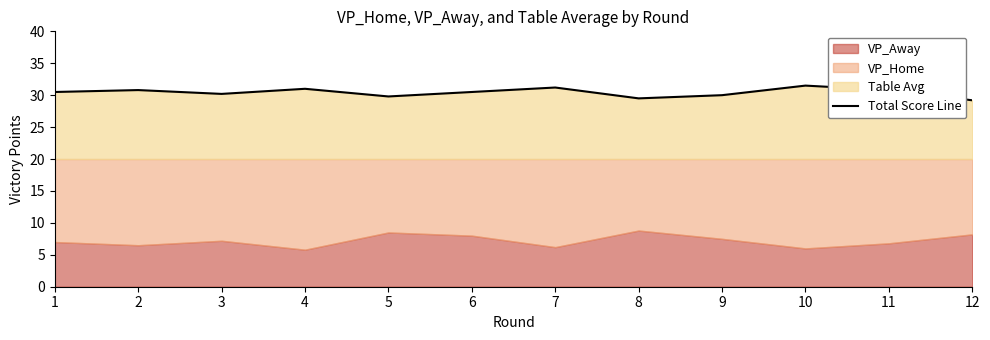

Rank the categories by value from highest to lowest.

10, 7, 4, 2, 11, 1, 6, 3, 9, 5, 8, 12